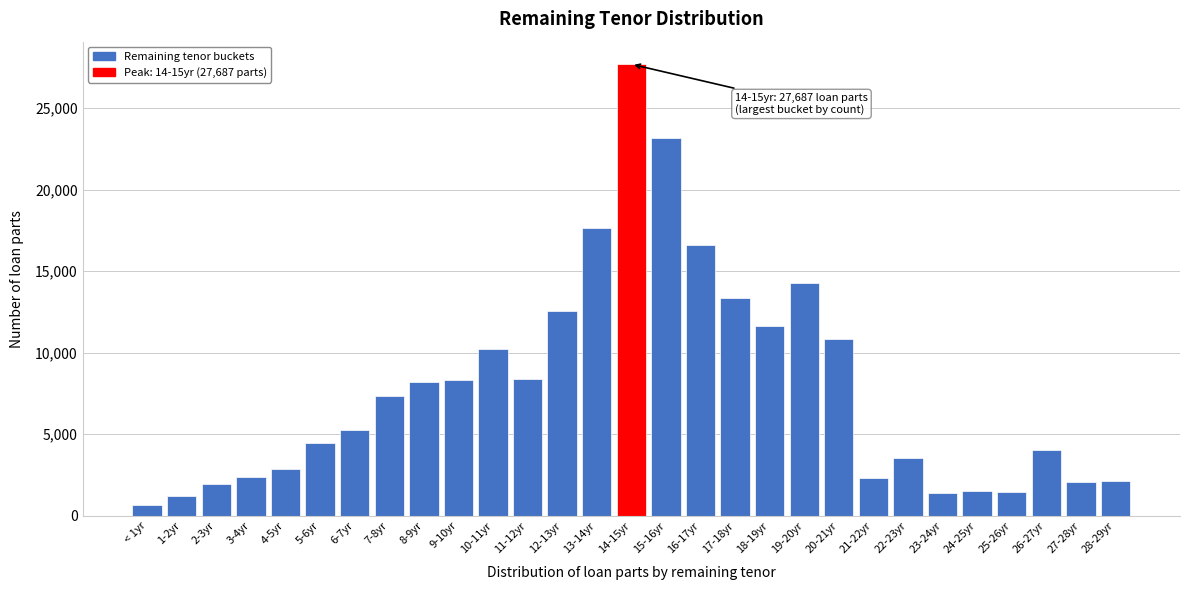

What is the difference between the second highest and second lowest values?

21981